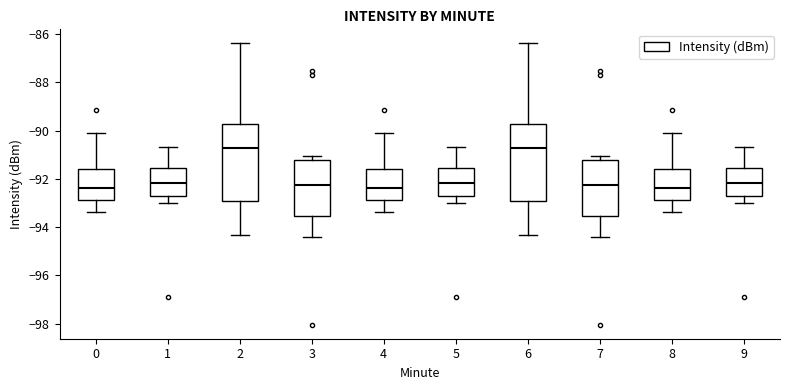

Where does the upper whisker of the box at x = 2 end on the y-axis? The values are not printed on the chart, so give them approximately, as read against the axis.

-86.4